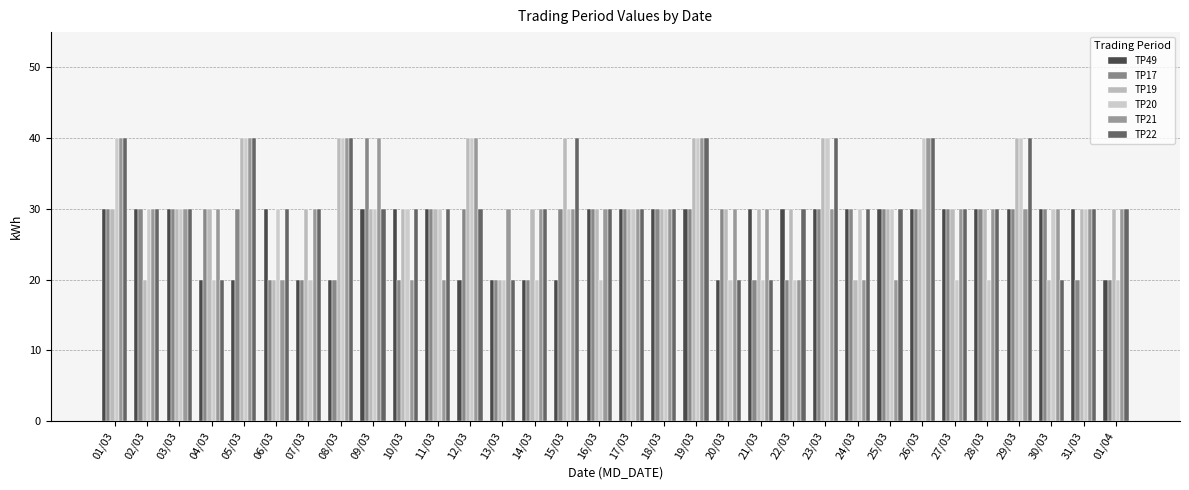

Reading right to left, extract all data points from this chart.

TP49: 20	30	30	30	30	30	30	30	30	30	30	30	20	30	30	30	30	20	20	20	20	30	30	30	20	20	30	20	20	30	30	30
TP17: 20	20	30	30	30	30	30	30	30	30	20	20	30	30	30	30	30	30	20	20	30	30	20	40	20	20	20	30	30	30	30	30
TP19: 30	30	20	40	30	30	30	30	20	40	30	30	30	40	30	30	30	40	30	20	40	30	30	30	40	30	20	40	30	30	20	30
TP20: 20	30	30	40	20	20	40	30	30	40	20	20	20	40	30	30	20	30	20	20	40	30	30	30	40	20	30	40	20	30	30	40
TP21: 30	30	30	30	30	30	40	20	20	30	20	30	30	40	30	30	30	30	30	30	40	20	20	40	40	30	20	40	30	30	30	40
TP22: 30	30	20	40	30	30	40	30	30	40	30	20	20	40	30	30	30	40	30	20	30	30	30	30	40	30	30	40	20	30	30	40